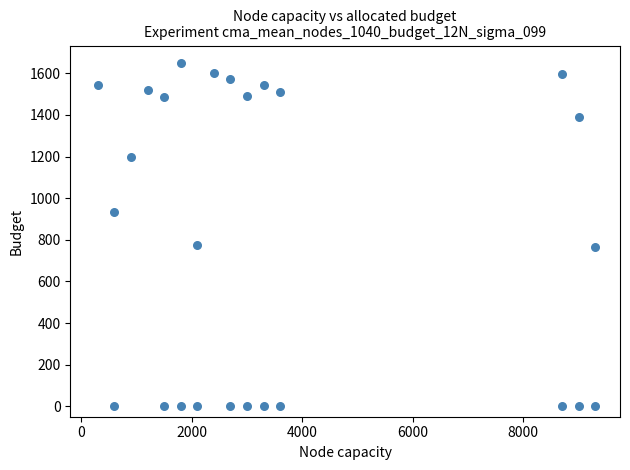

What is the range of X values (max minus min)?

9000.0